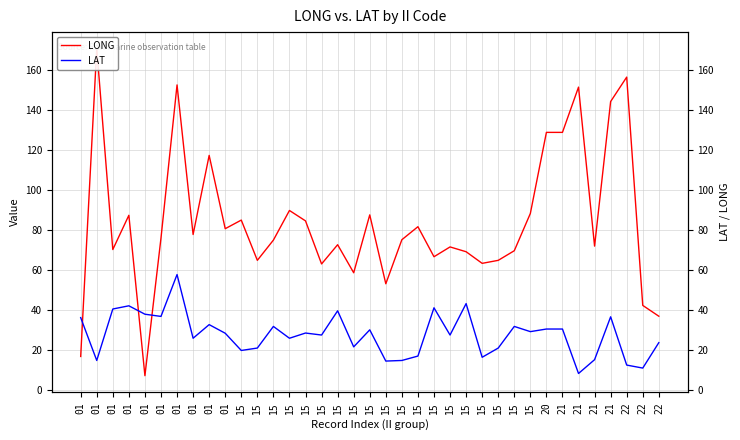

How many lines are shown in the chart?

2